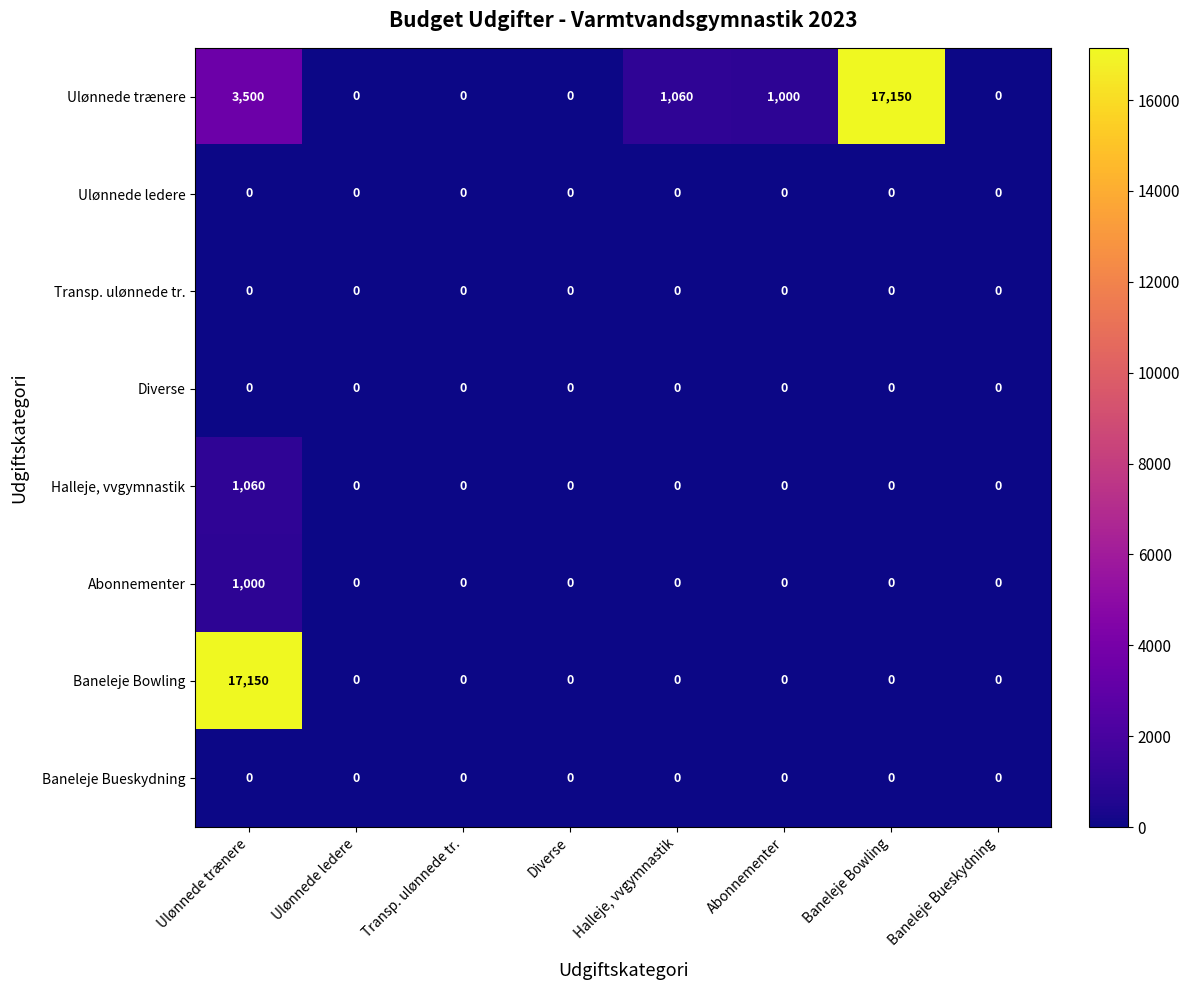

What is the total value across all series at Abonnementer?

1000